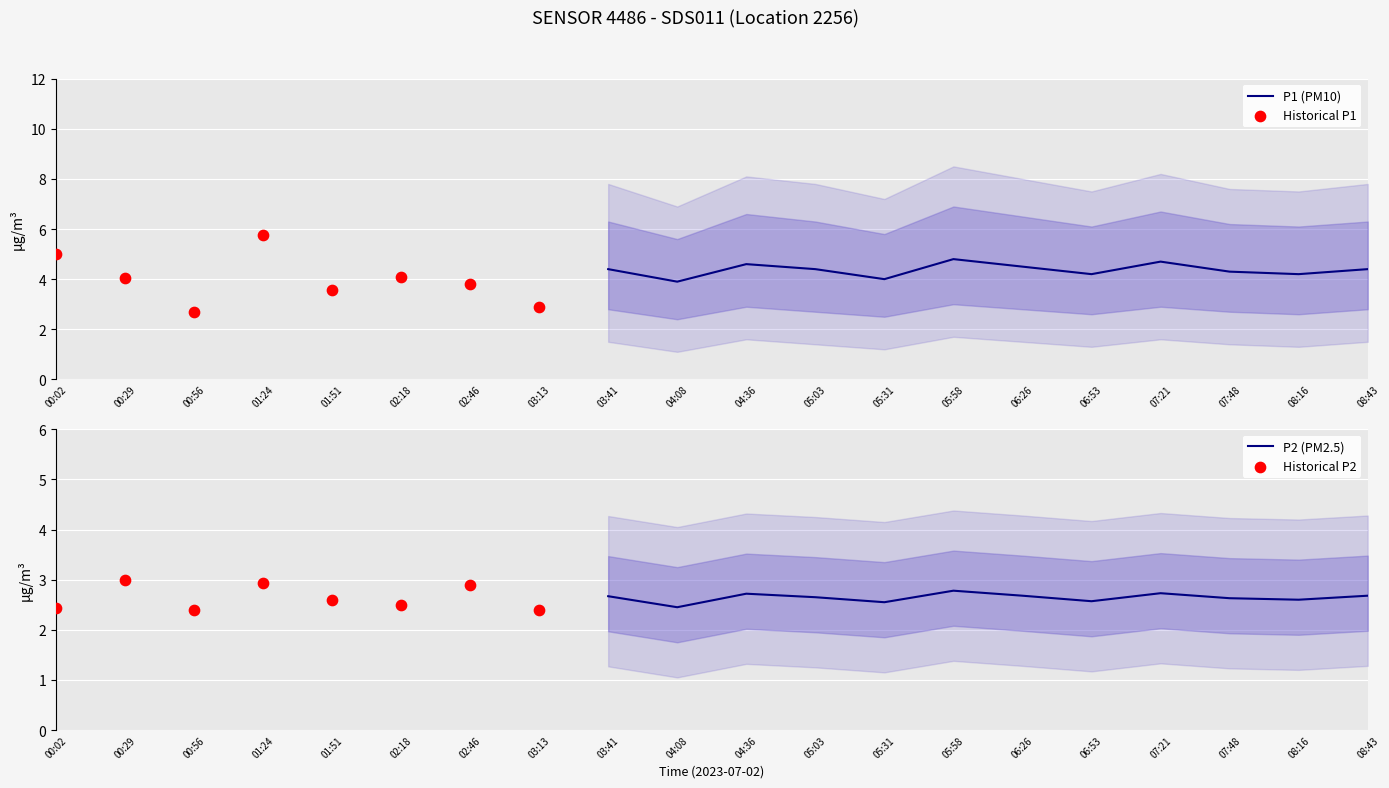

What is the total value across all series at 03:41?

7.2